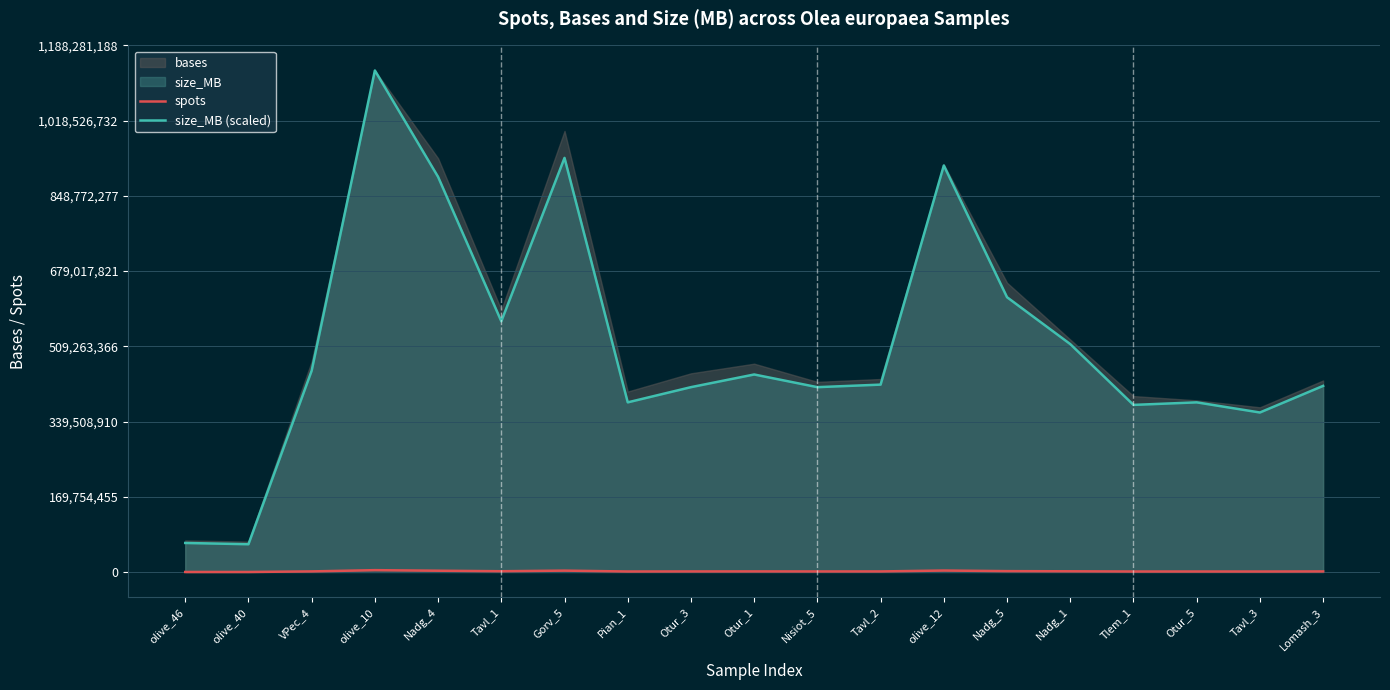

List the labels in order of size_MB (scaled) value, smallest first.

olive_40, olive_46, Tavl_3, Tlem_1, Pian_1, Otur_5, Otur_3, Nisiot_5, Lomash_3, Tavl_2, Otur_1, VPec_4, Nadg_1, Tavl_1, Nadg_5, Nadg_4, olive_12, Gorv_5, olive_10